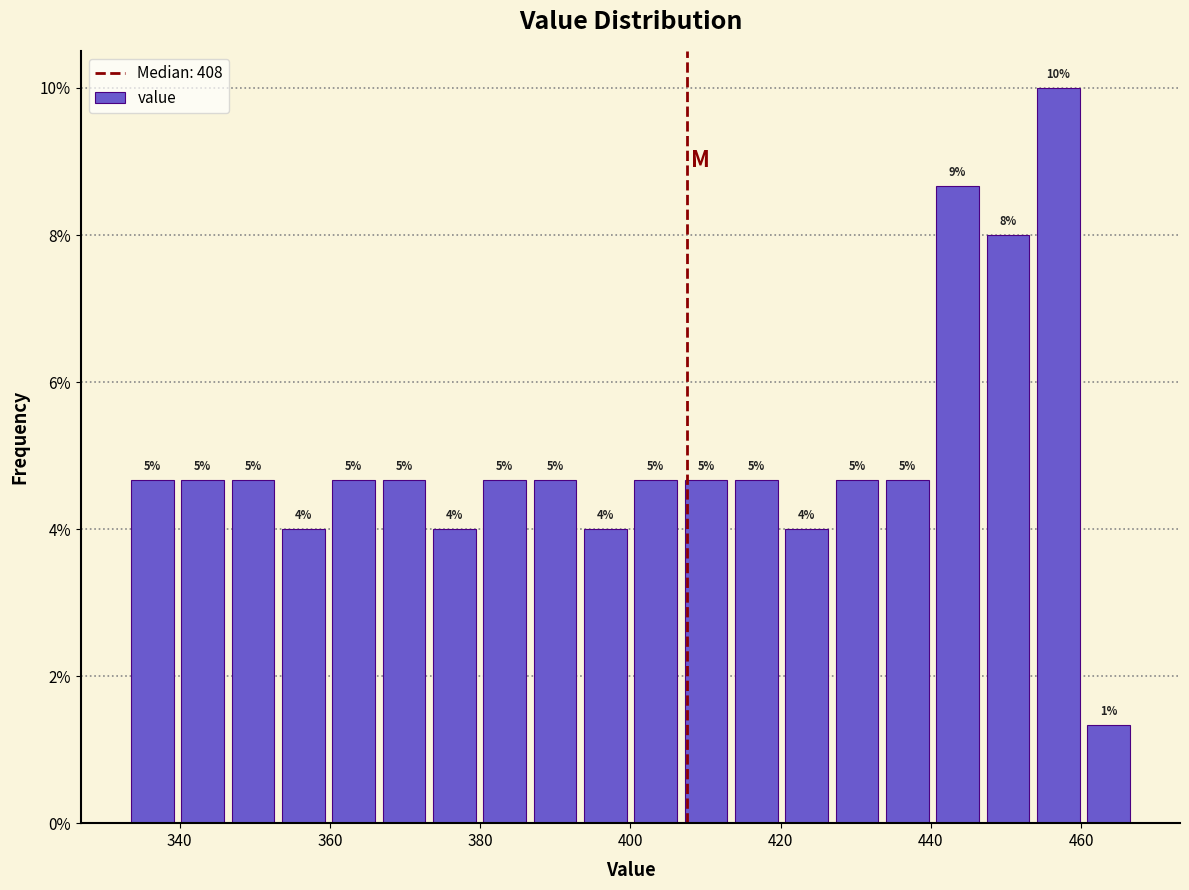

Around what value on the x-axis is the tallest bar? Give the approximate position of its centre, as read against the axis.

456